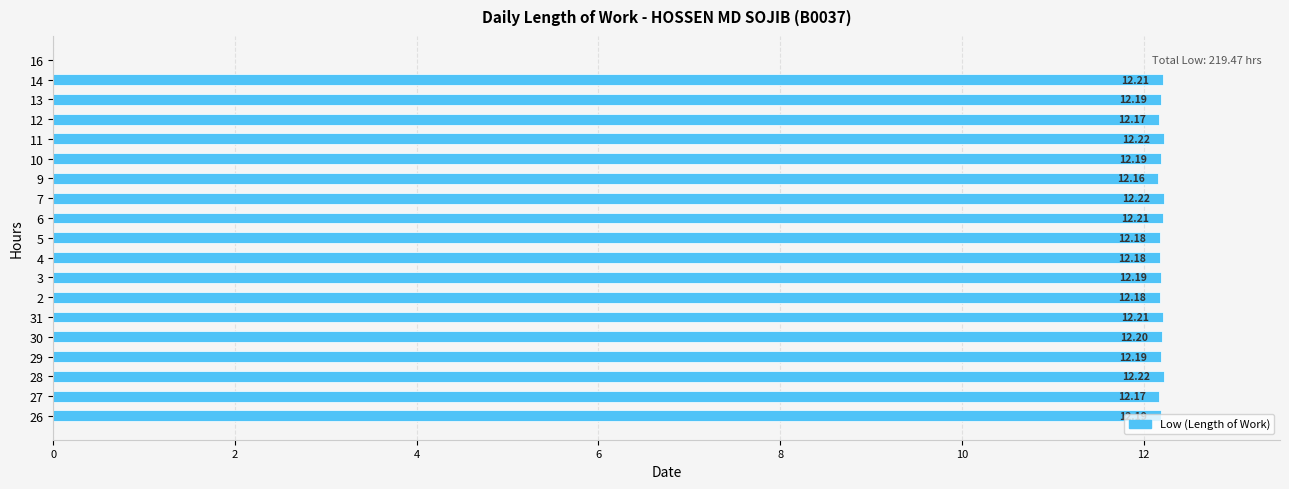

What is the sum of the values at 6 and 10?

24.4